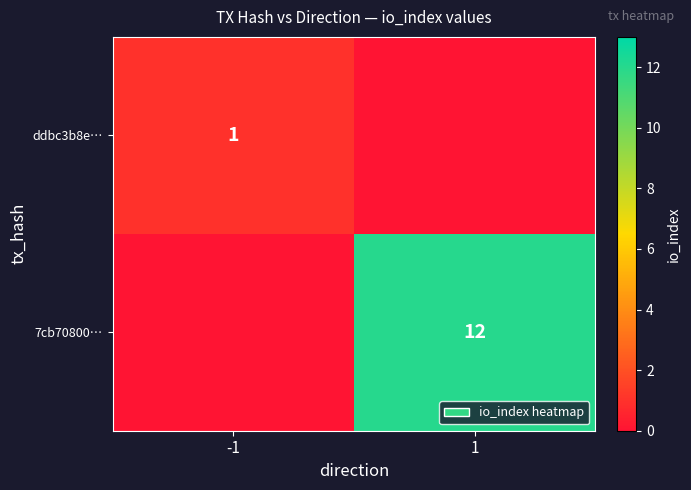

Is it true that 7cb70800… equals 21 at 1?

False